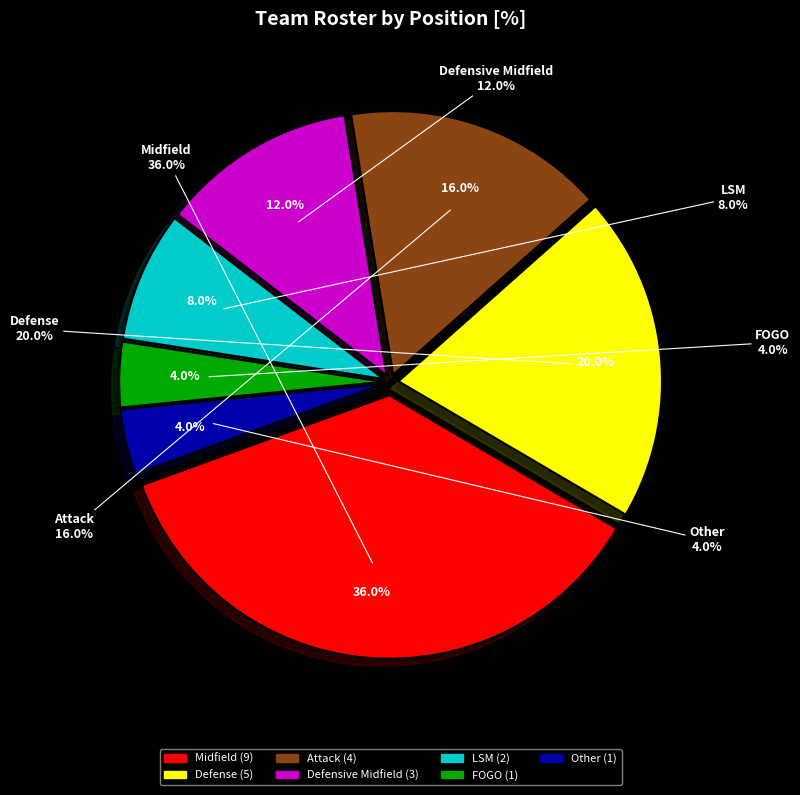

Which slice is the smallest?

FOGO